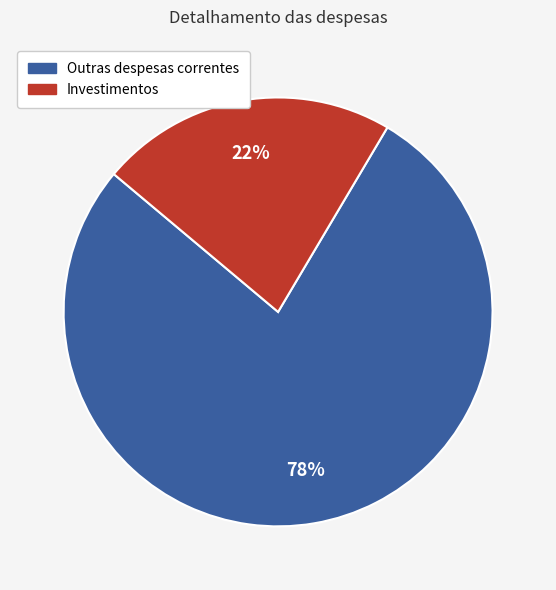

Between Investimentos and Outras despesas correntes, which is larger?

Outras despesas correntes